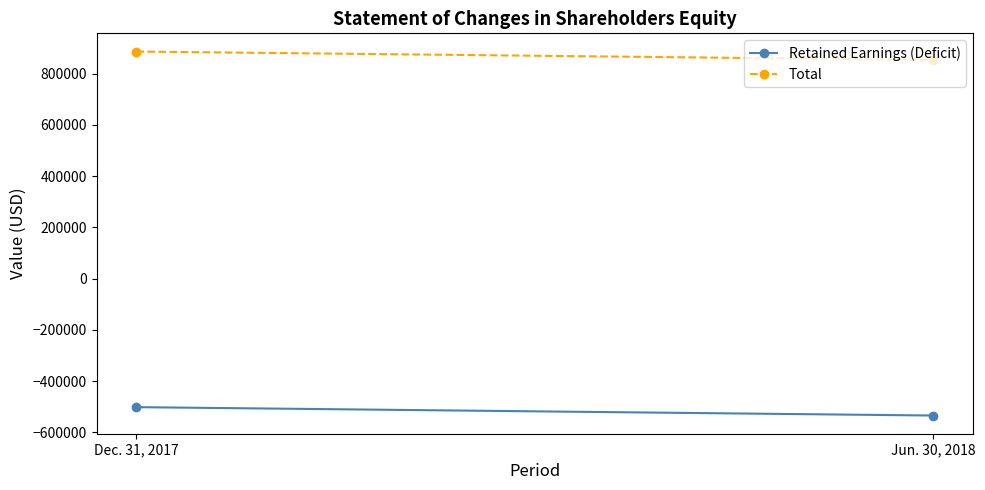

The value of Retained Earnings (Deficit) at Dec. 31, 2017 is -501150. True or false?

True